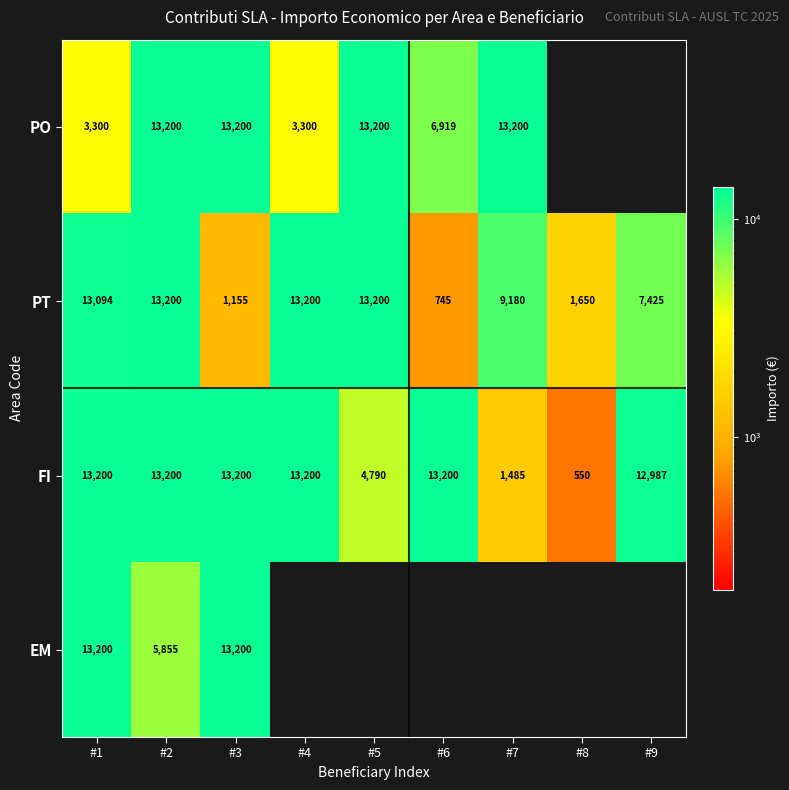

The PO series shows 4401.4 at #1. True or false?

False